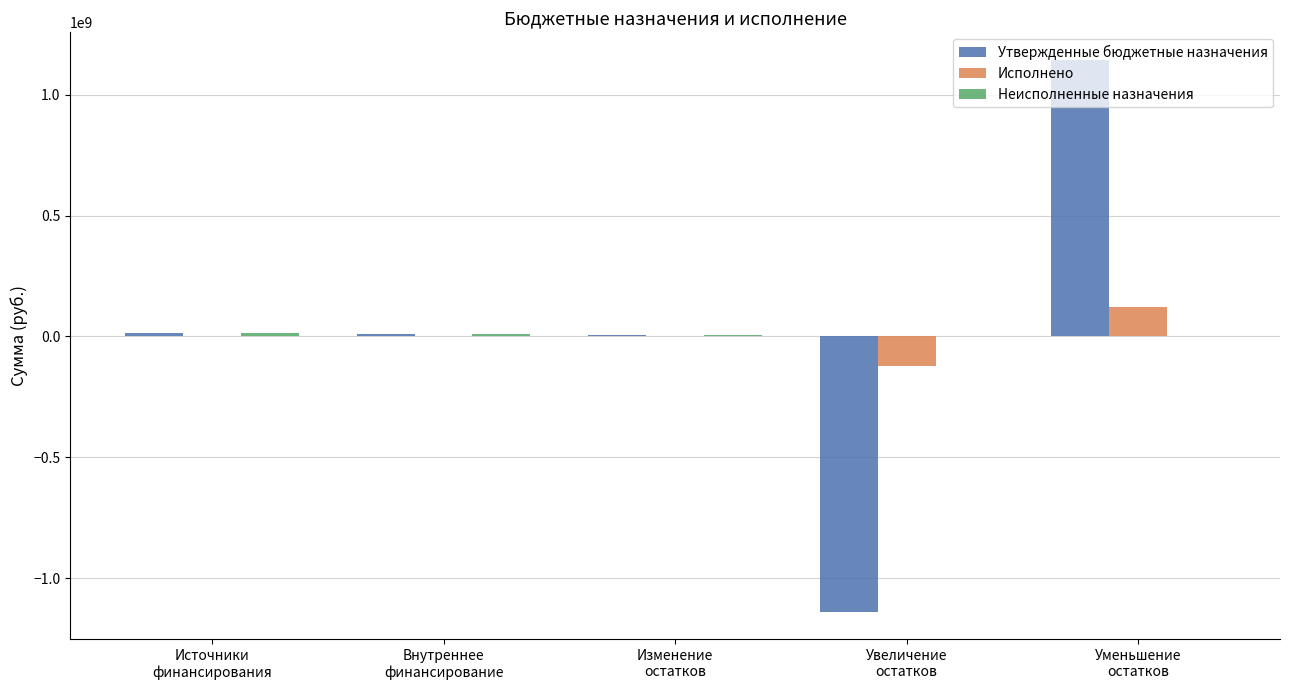

Between Изменение
остатков and Увеличение
остатков, which series saw the biggest shift?

Утвержденные бюджетные назначения